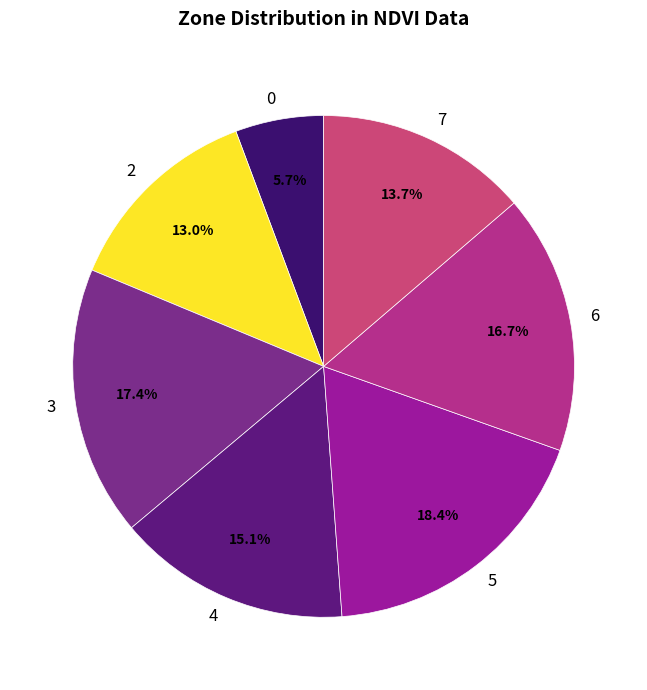

How many segments does this pie chart have?

7